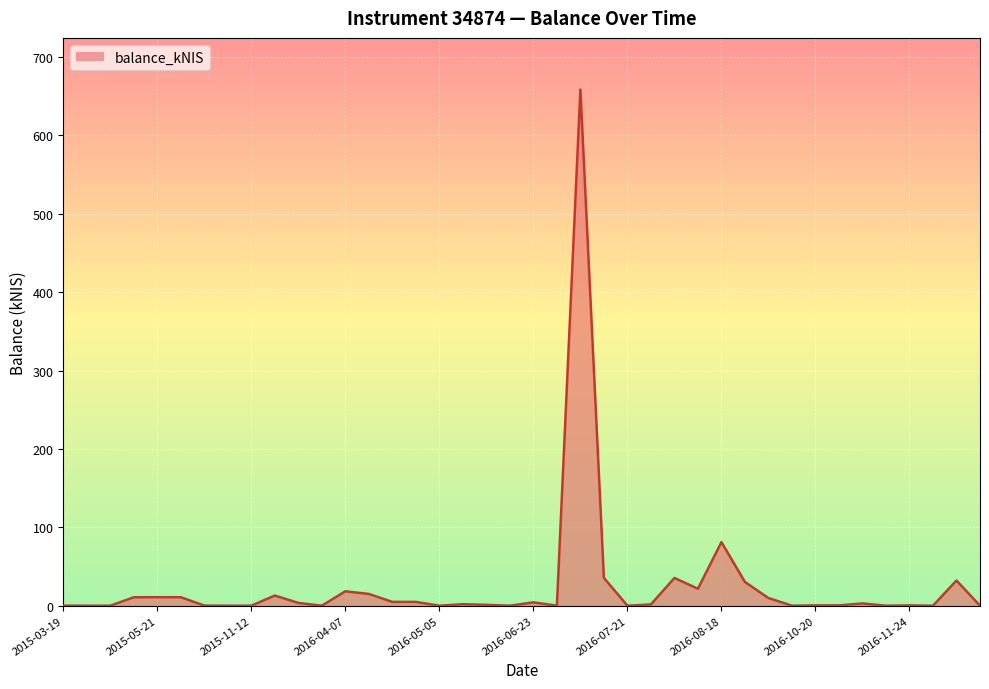

What is the maximum value shown in the chart?

658.5